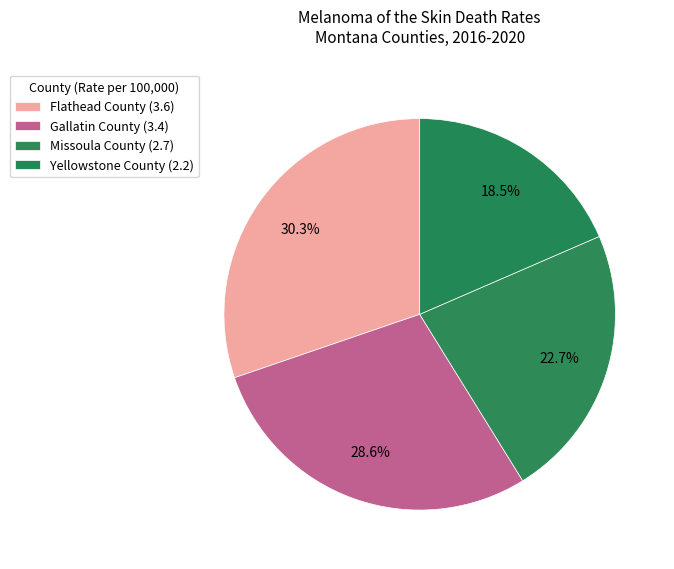

To the nearest percent, what is the average slice percentage?

25%